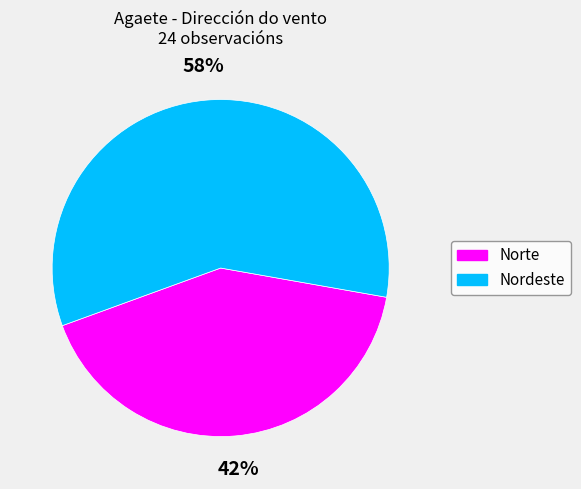

Is it true that Norte is 56% of the pie?

False